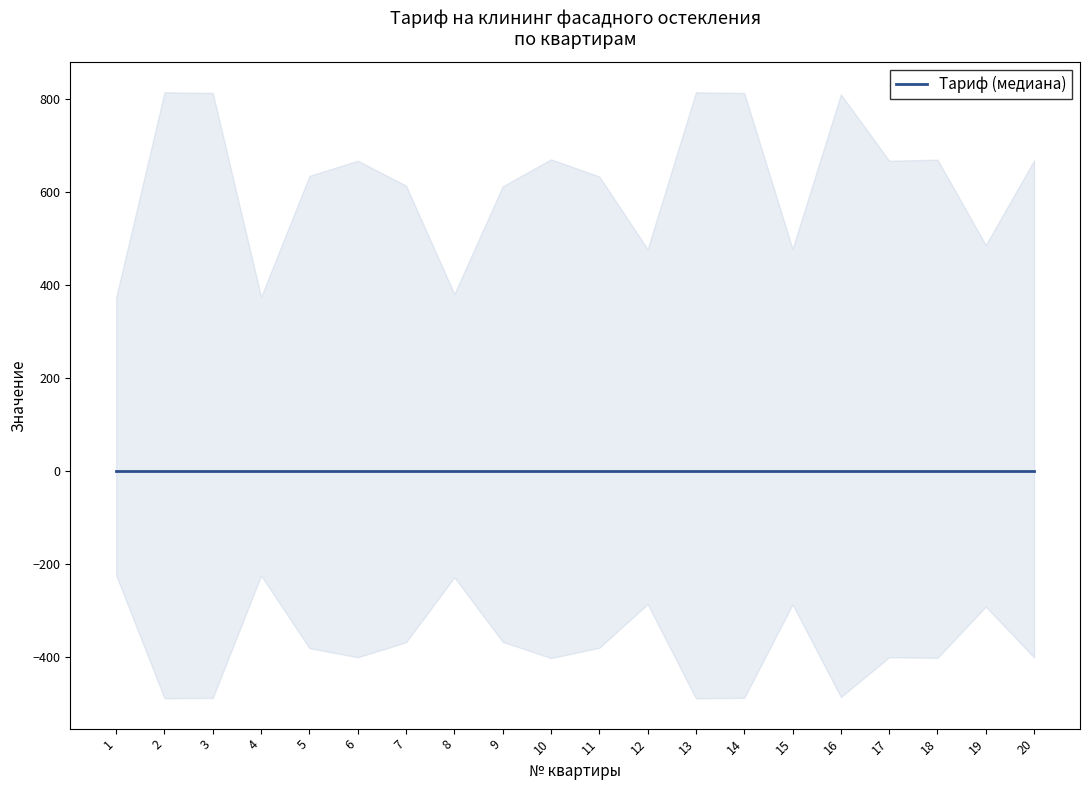

Which category has the lowest value across all series?

1